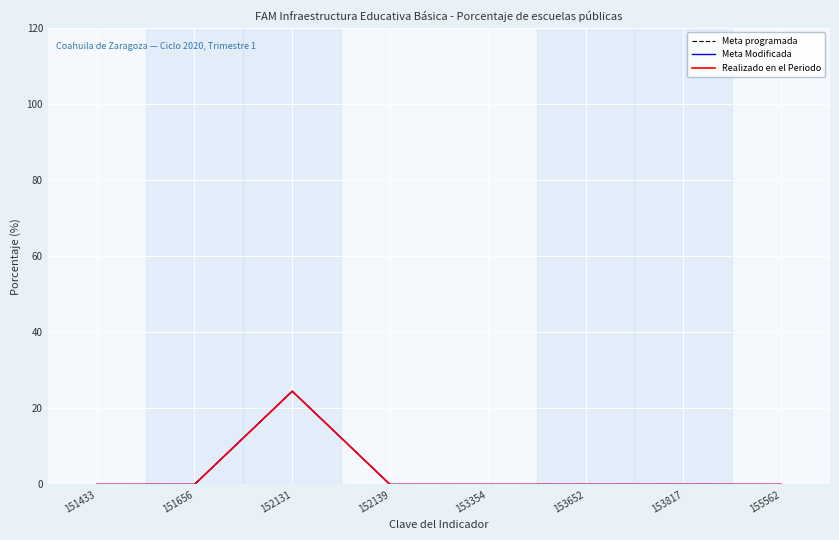

Reading left to right, extract all data points from this chart.

Meta programada: 151433=0.0	151656=0.0	152131=24.5	152139=0.0	153354=0.0	153652=0.0	153817=0.0	155562=0.0
Meta Modificada: 151433=0.0	151656=0.0	152131=24.5	152139=0.0	153354=0.0	153652=0.0	153817=0.0	155562=0.0
Realizado en el Periodo: 151433=0.0	151656=0.0	152131=24.5	152139=0.0	153354=0.0	153652=0.0	153817=0.0	155562=0.0